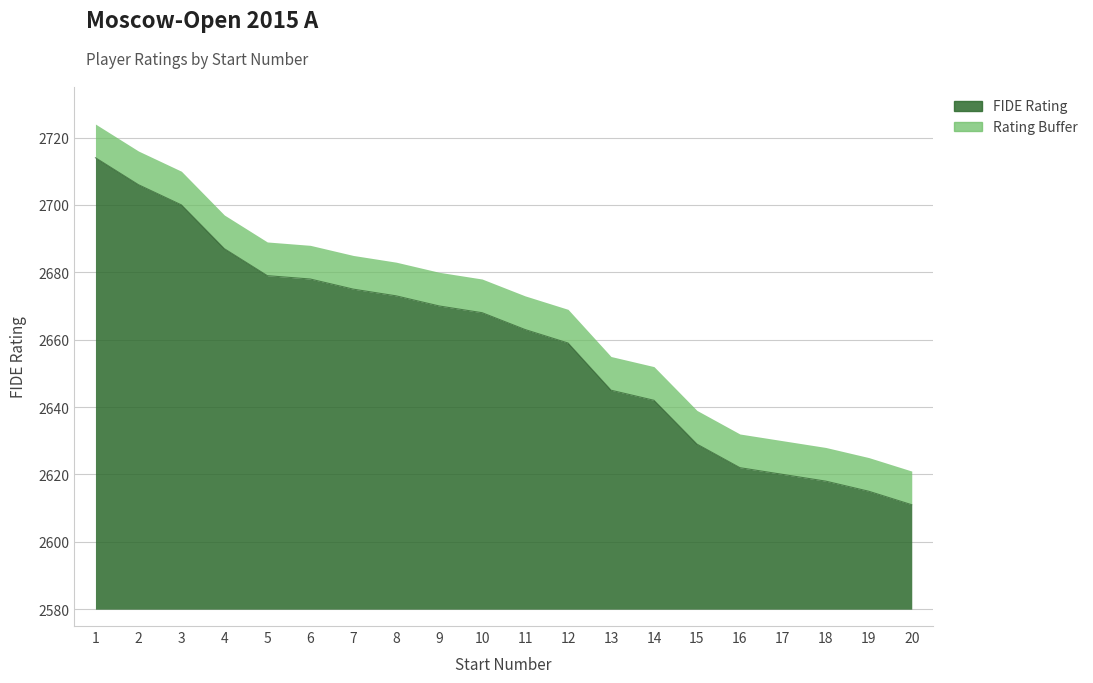

Approximately how many times larger is the value at 9 compared to 6?

0.9